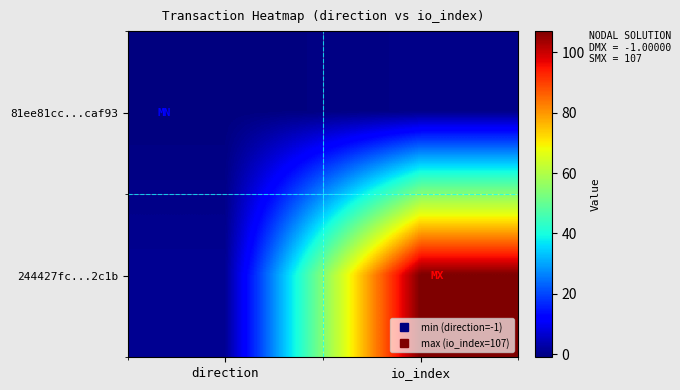

List the series in order of their overall mean, highest first.

244427fc...2c1b, 81ee81cc...caf93